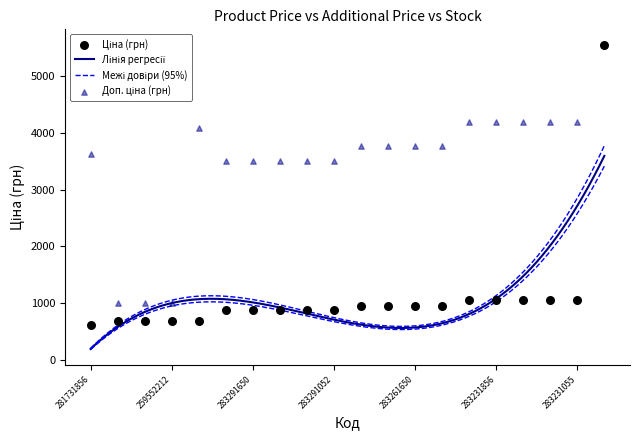

Which series has the largest total across all categories?

Доп. ціна